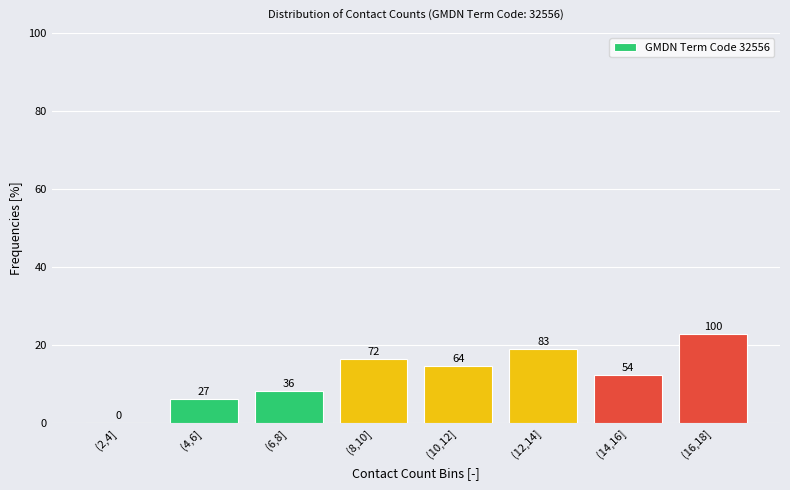

Are the bars horizontal?

No